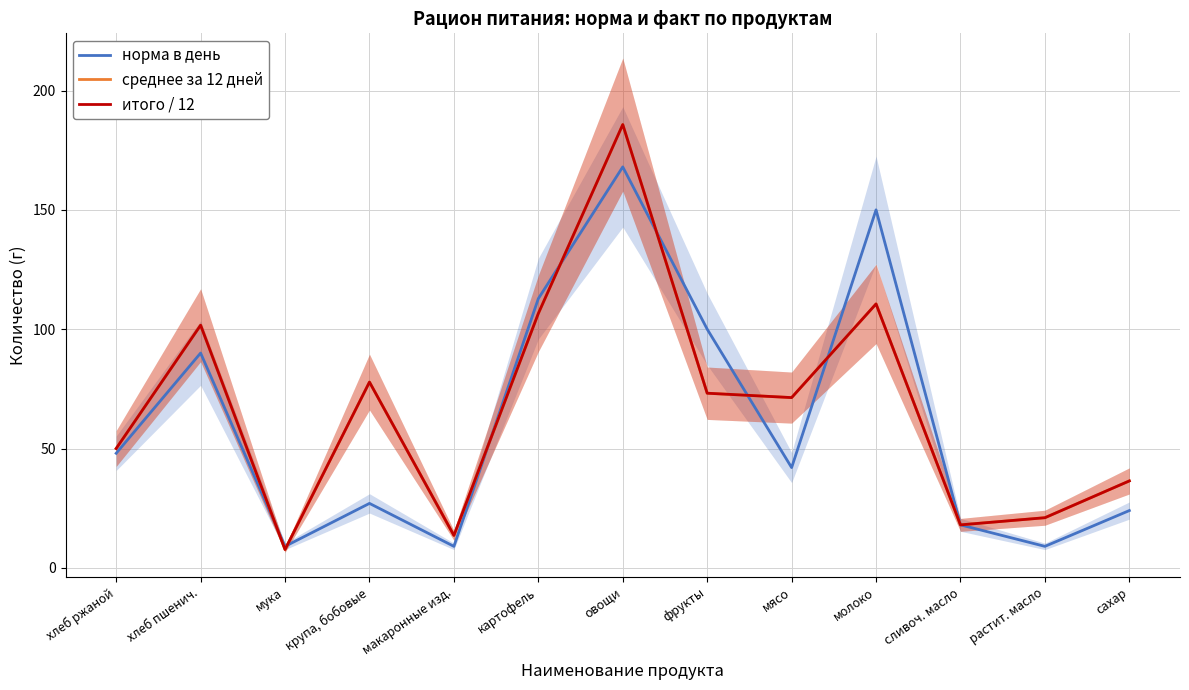

Reading left to right, transcribe all the data shown in this chart.

норма в день: 48.0	90.0	9.0	27.0	9.0	112.8	168.0	100.0	42.0	150.0	18.0	9.0	24.0
среднее за 12 дней: 50.0	101.7	7.7	77.8	13.6	106.6	185.8	73.2	71.3	110.6	18.0	21.0	36.4
итого / 12: 50.0	101.7	7.7	77.8	13.6	106.6	185.8	73.2	71.3	110.6	18.0	21.0	36.4